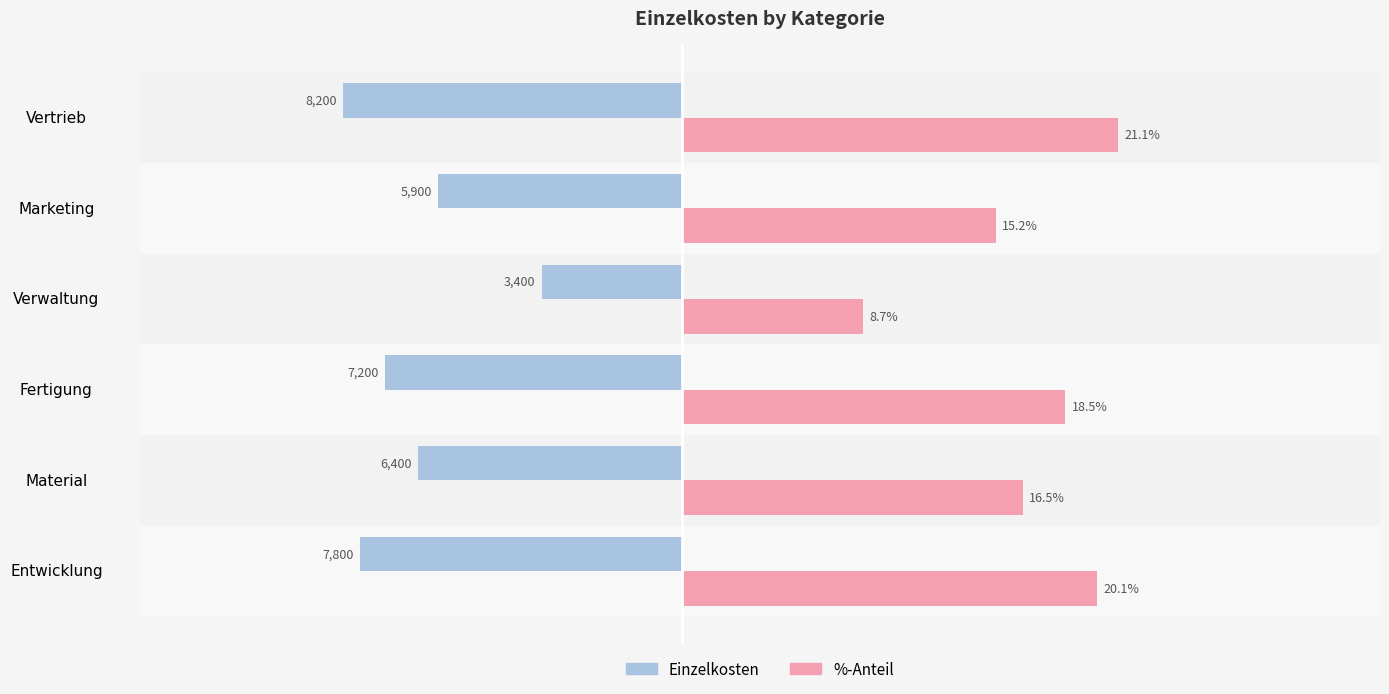

Which series has the largest range (max minus min)?

%-Anteil